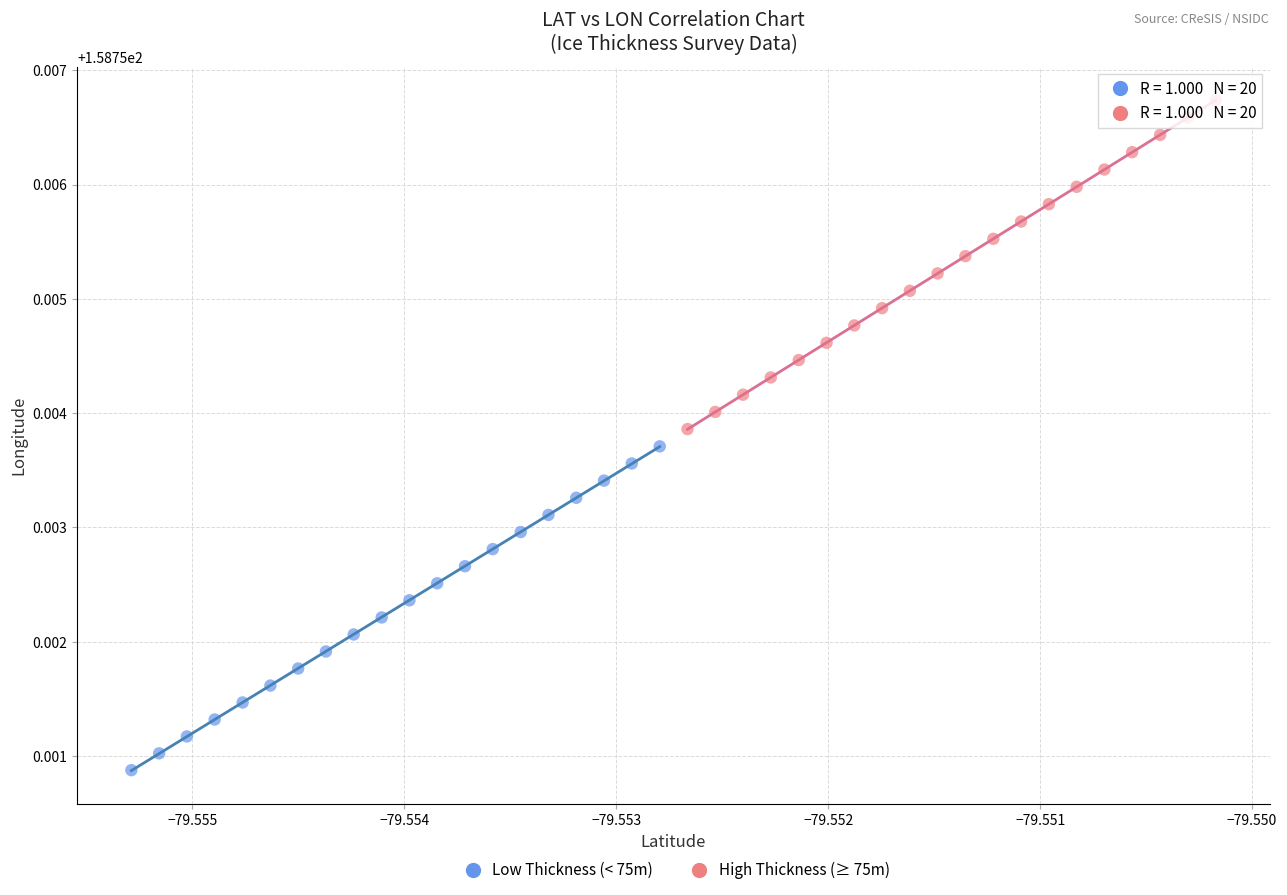

Which series reaches the maximum Y coordinate?

High Thickness (≥ 75m)